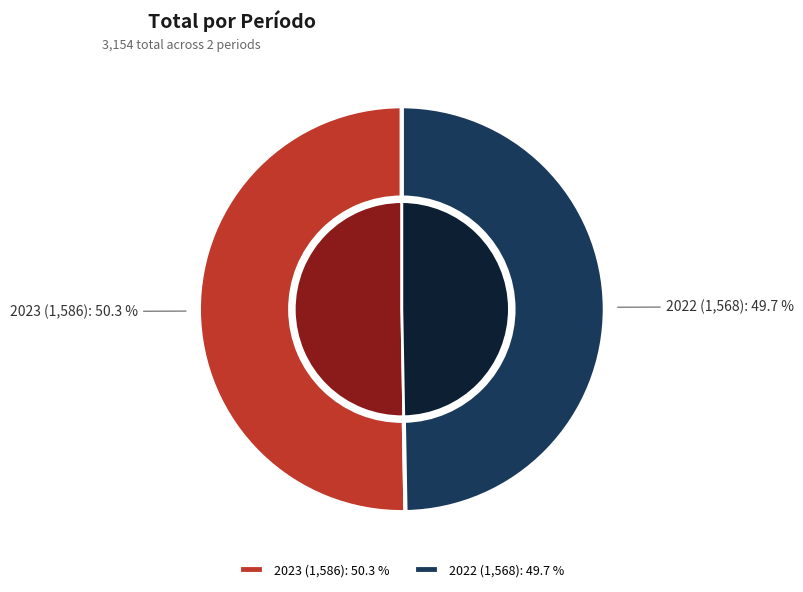

Which slice is the largest?

2023